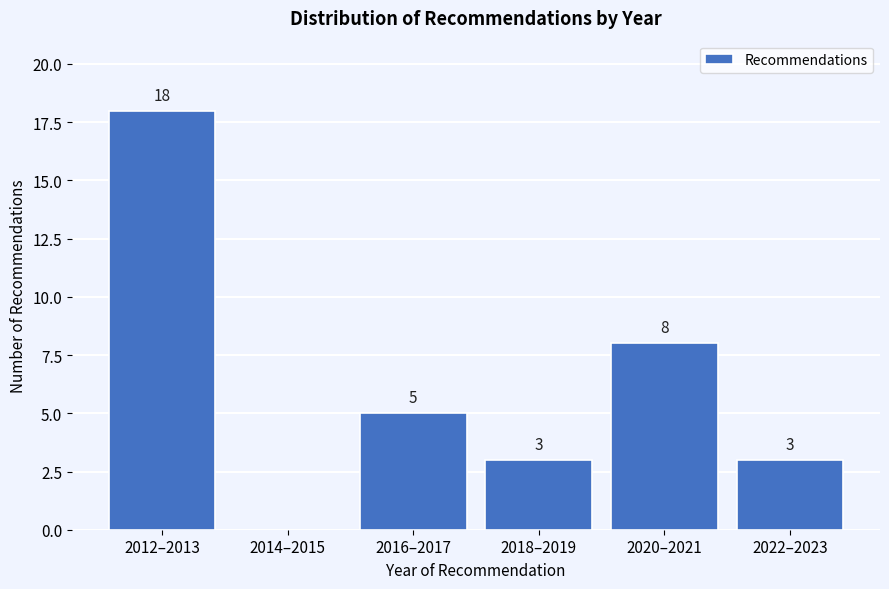

Reading left to right, what are all the values shown in this chart?

2012–2013=18	2014–2015=0	2016–2017=5	2018–2019=3	2020–2021=8	2022–2023=3